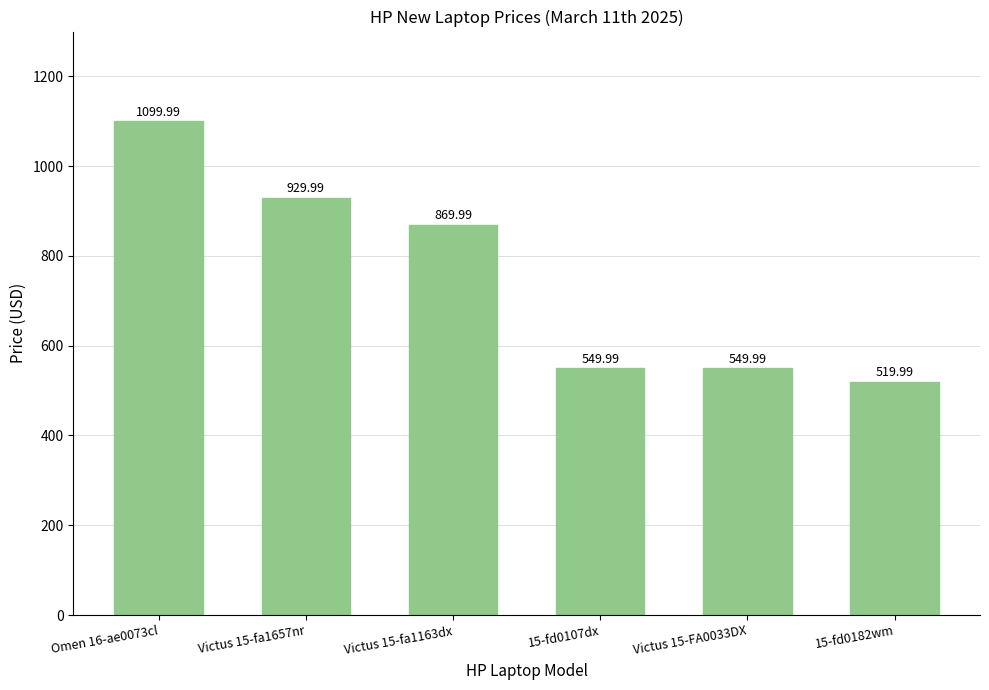

What is the value of the 4th bar from the left?

550.0